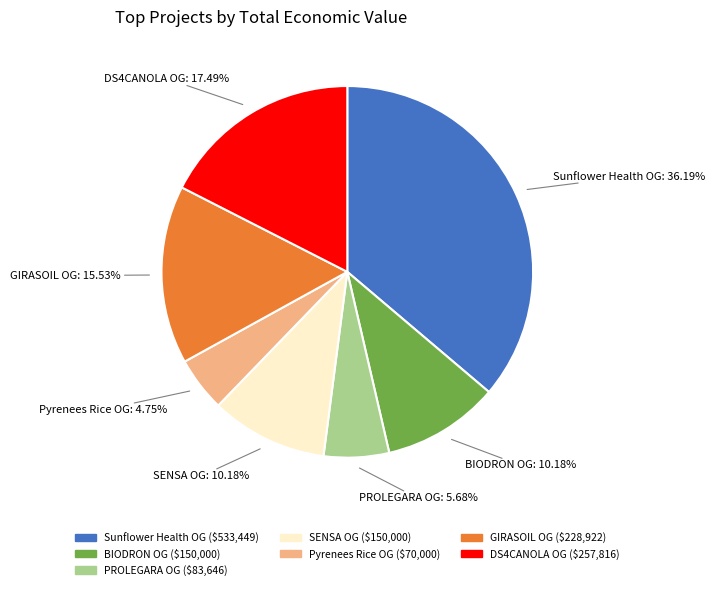

To the nearest percent, what percentage of the pie is BIODRON OG?

10%